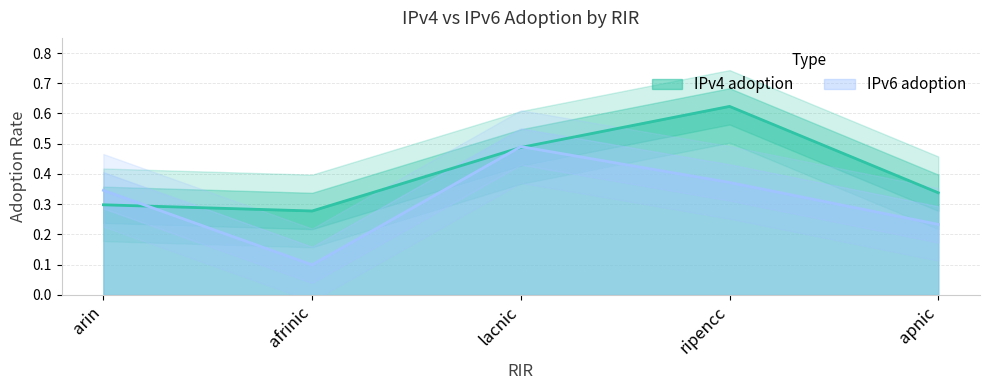

Rank the series by their average value, from lowest to highest.

IPv6 adoption, IPv4 adoption